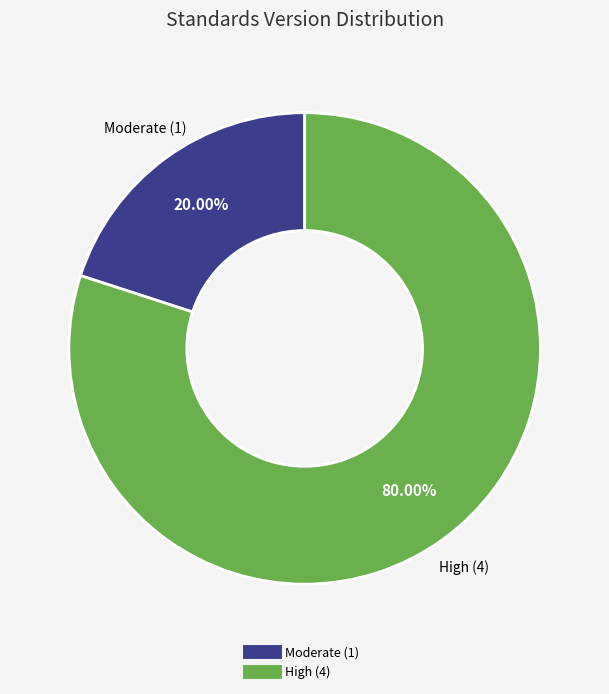

To the nearest percent, what is the difference between the largest and smallest slice percentages?

60%